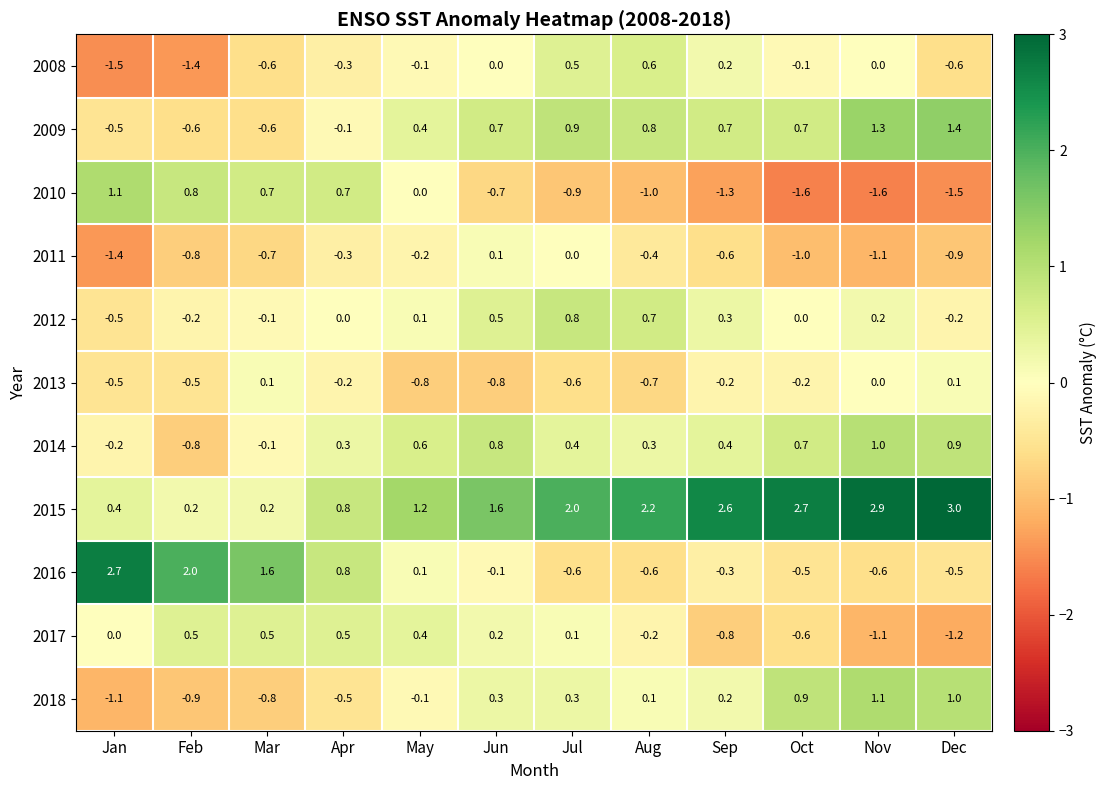

Between Aug and Oct, which series saw the biggest shift?

2018